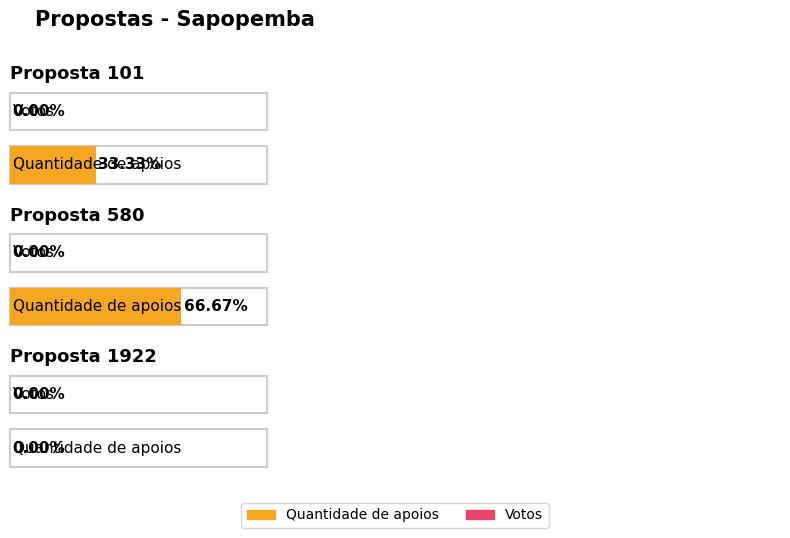

What are all the series names shown in the legend?

Quantidade de apoios, Votos